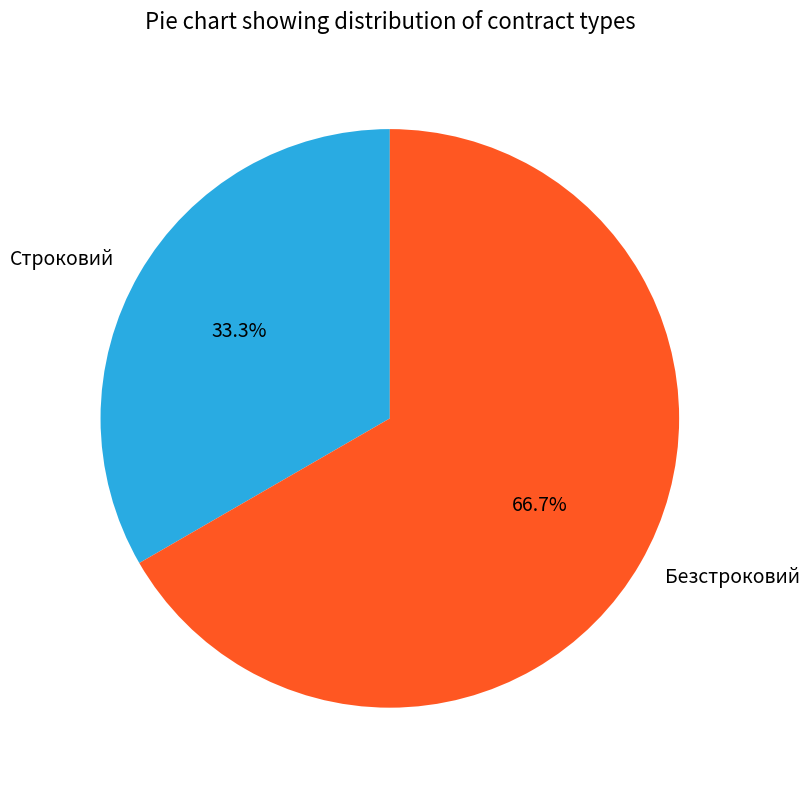

Which has a higher value, Безстроковий or Строковий?

Безстроковий